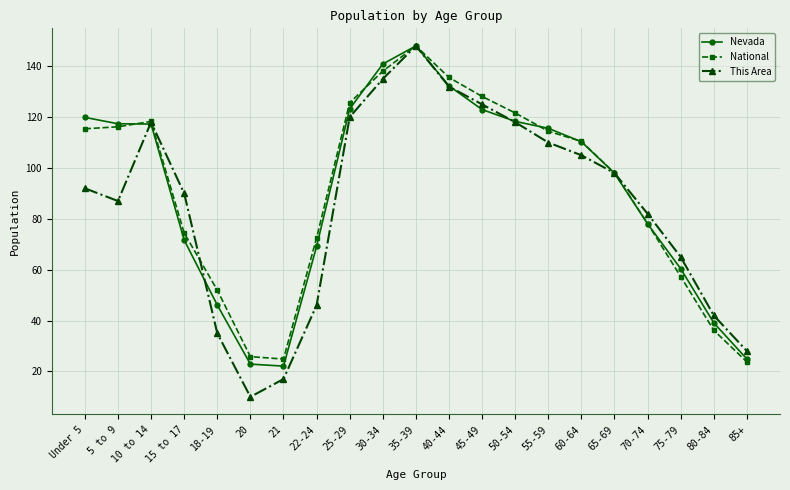

Is it true that This Area equals 192.2 at 10 to 14?

False